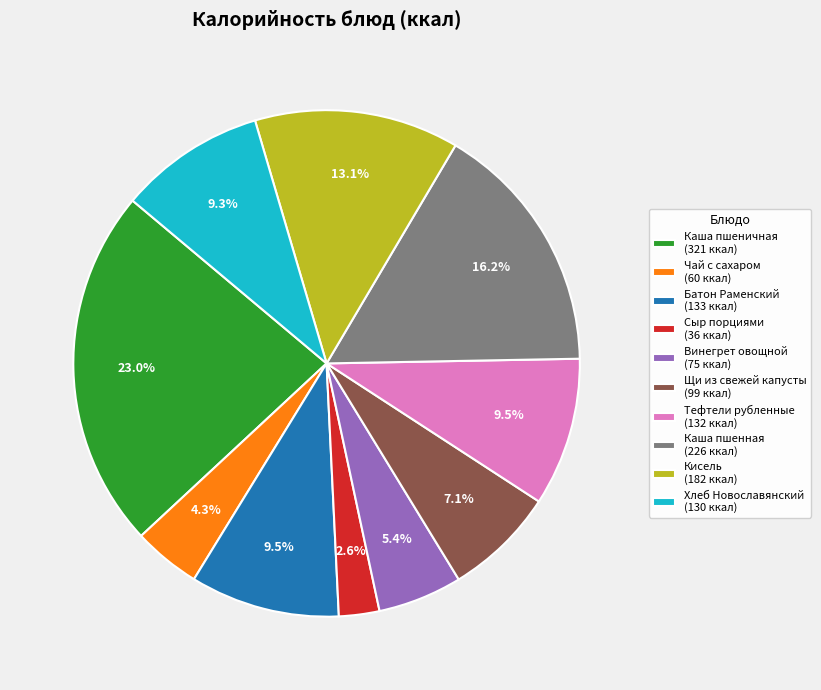

What is the ratio of the value at Каша пшенная (226 ккал) to the value at Чай с сахаром (60 ккал)?

3.8